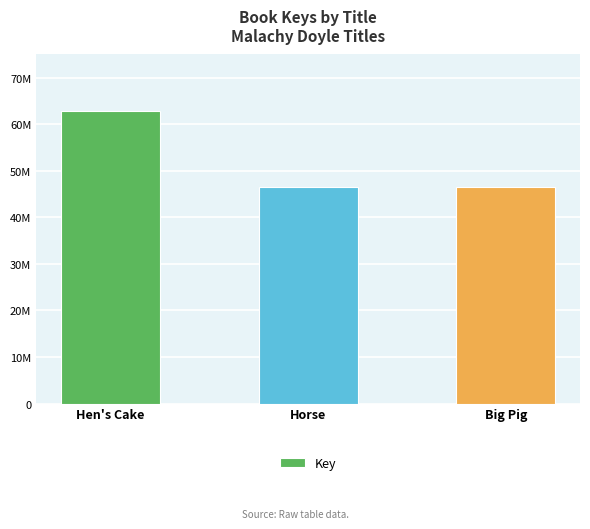

Are the bars horizontal?

No